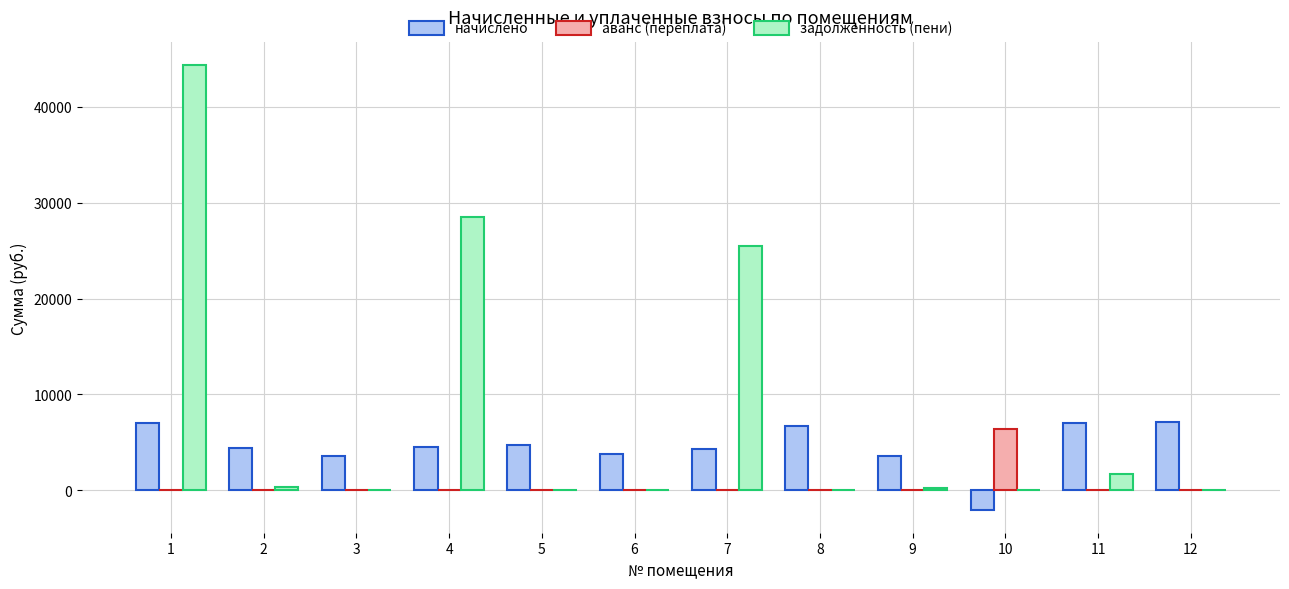

Which series changed the most between 6 and 7?

задолженность (пени)